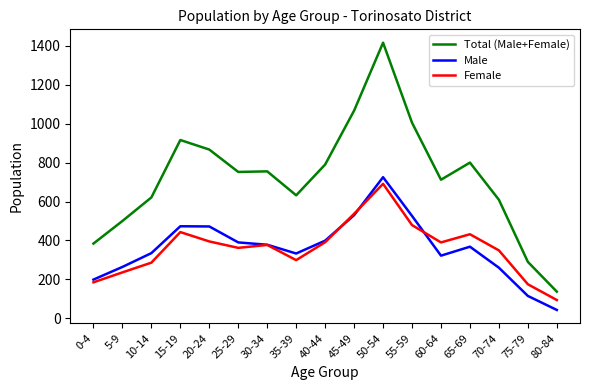

At which label does Total (Male+Female) first exceed 752?

15-19